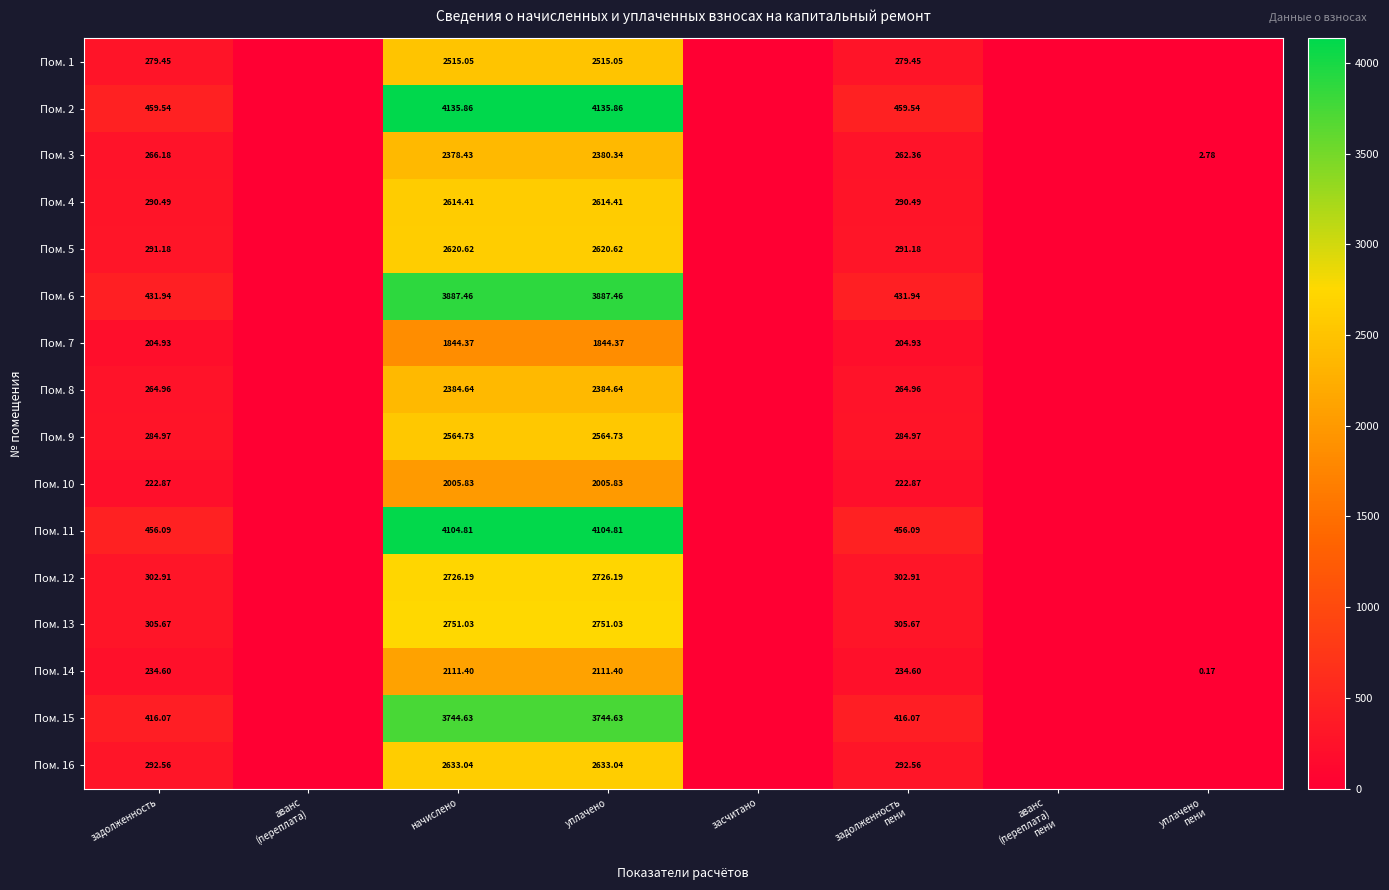

What is the total value across all series at начислено?

45022.5